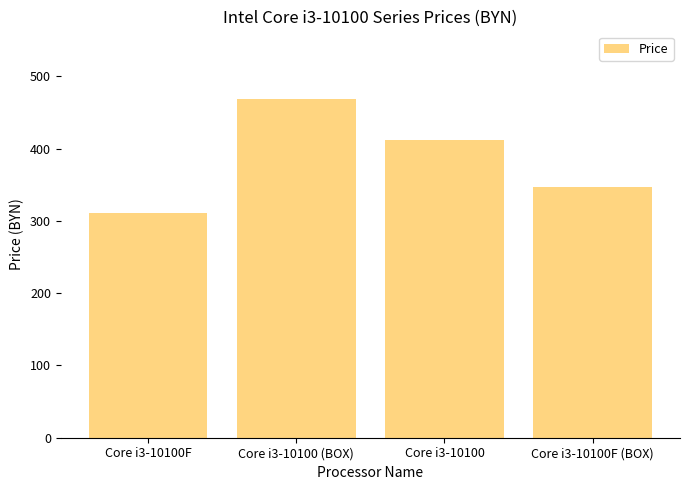

What is the average value?

384.9